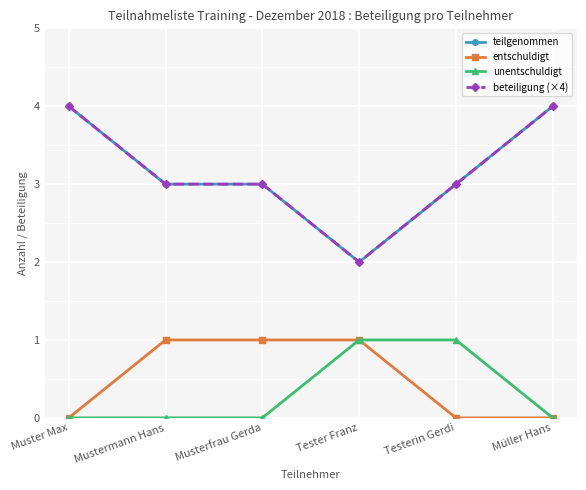

What is the label of the 4th point from the left?

Tester Franz